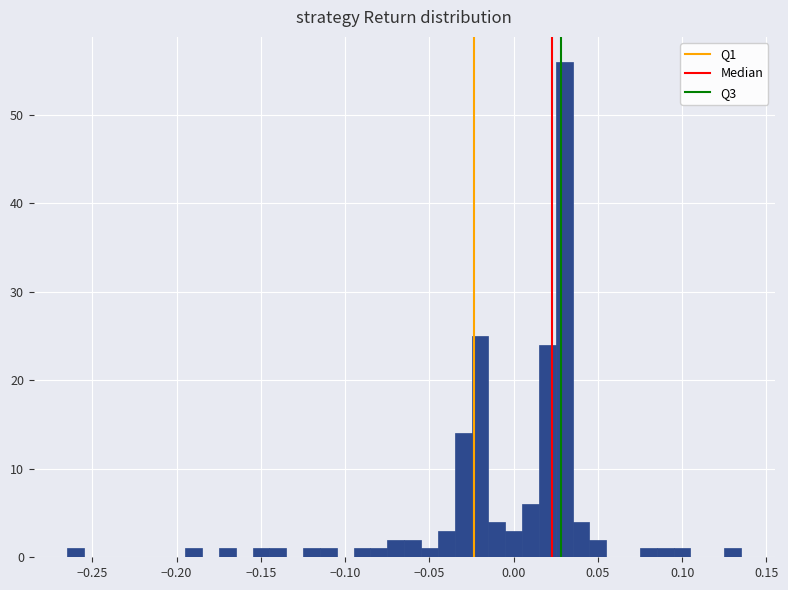

Around what value on the x-axis is the tallest bar? Give the approximate position of its centre, as read against the axis.

0.030